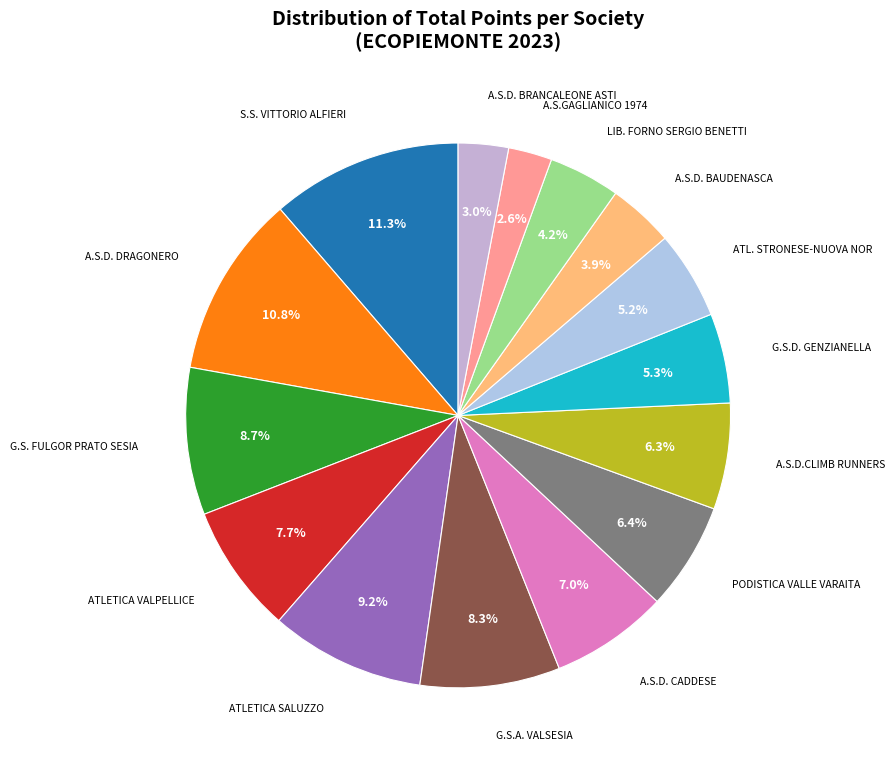

How many segments does this pie chart have?

15